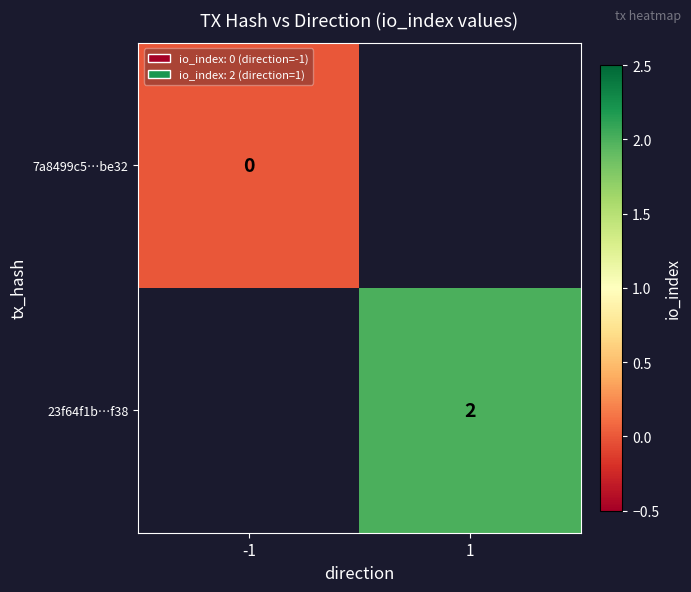

Is it true that 23f64f1b…f38 equals 3 at 1?

False